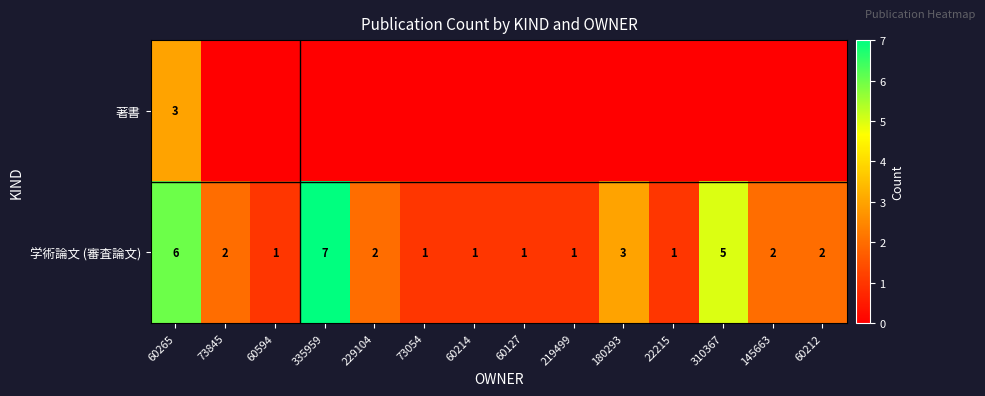

What is the maximum value for 学術論文 (審査論文)?

7